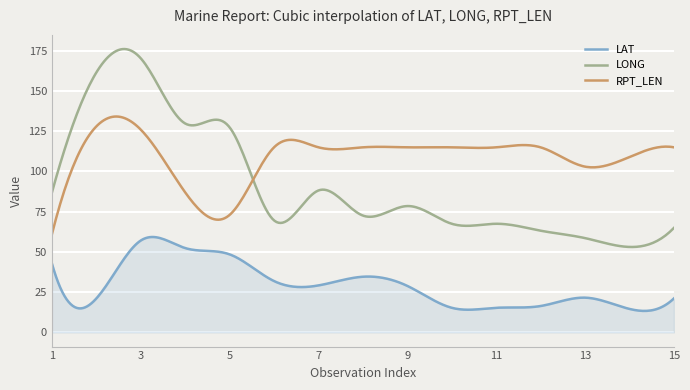

True or false: LAT and RPT_LEN intersect in this chart.

False